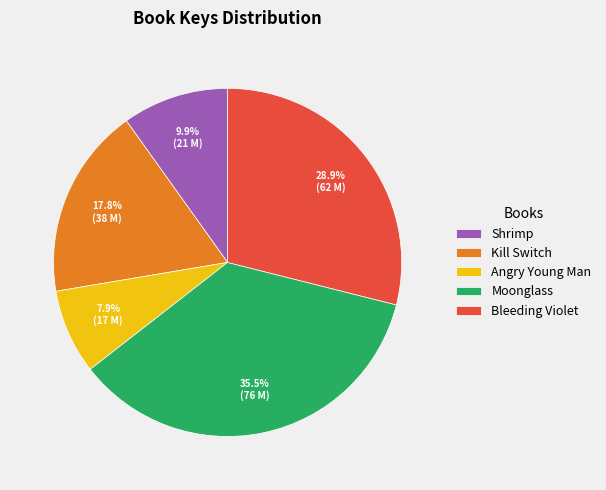

Which category has the smallest portion of the pie?

Angry Young Man